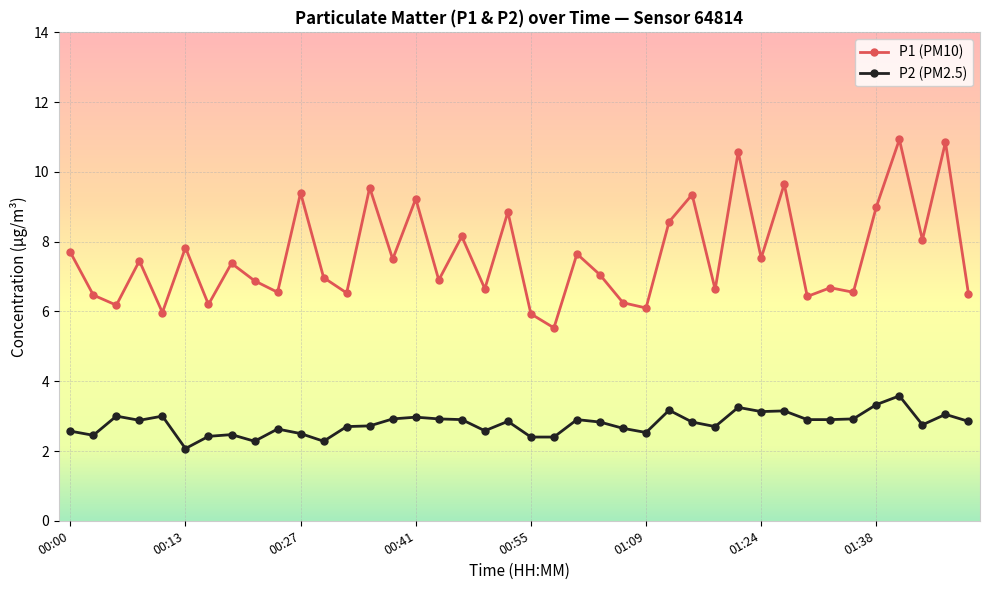

Which series has the largest range (max minus min)?

P1 (PM10)